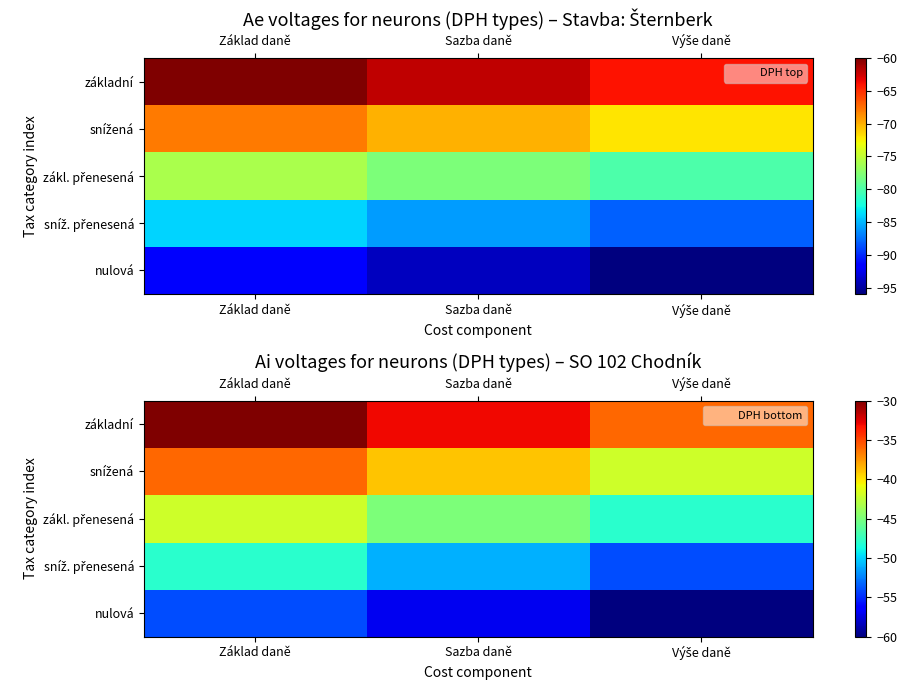

Which has a higher value, Základ daně or Sazba daně?

Základ daně